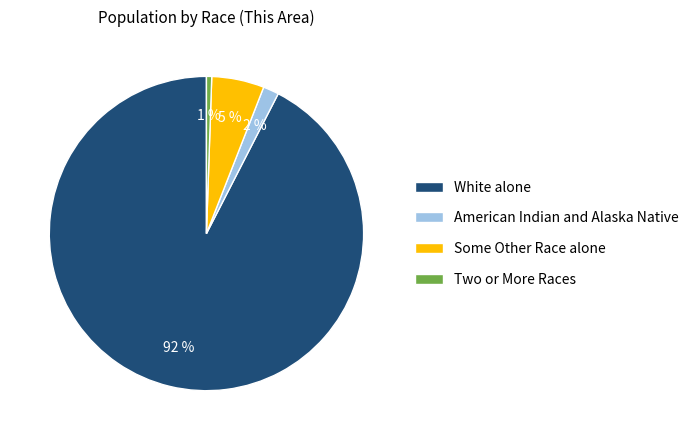

Combined, do American Indian and Alaska Native and Two or More Races account for over 50%?

No